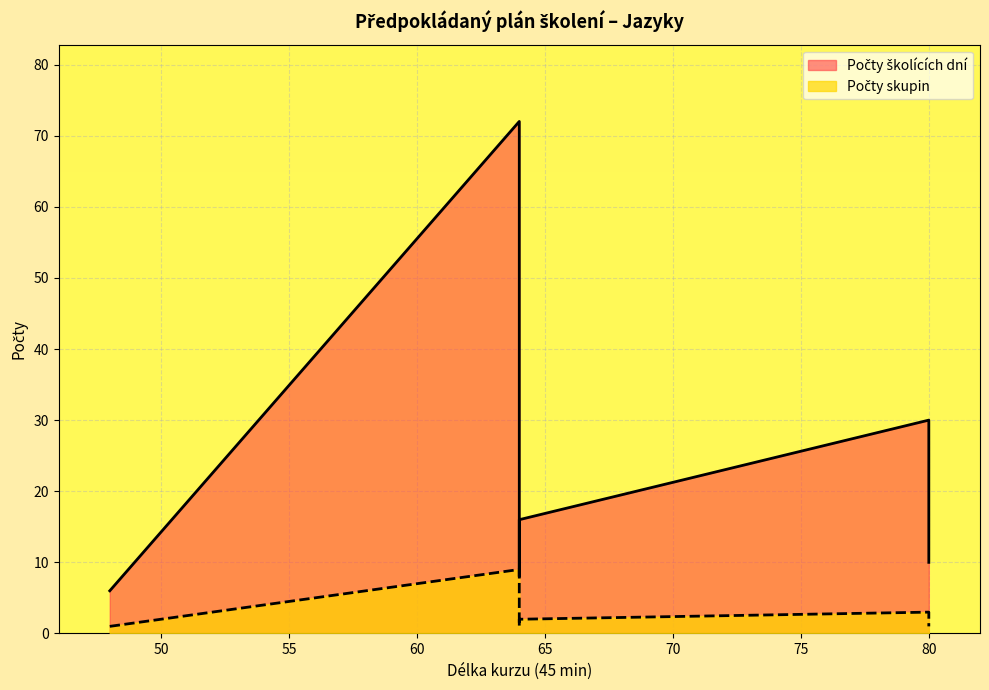

True or false: Počty skupin and Počty školících dní intersect in this chart.

False